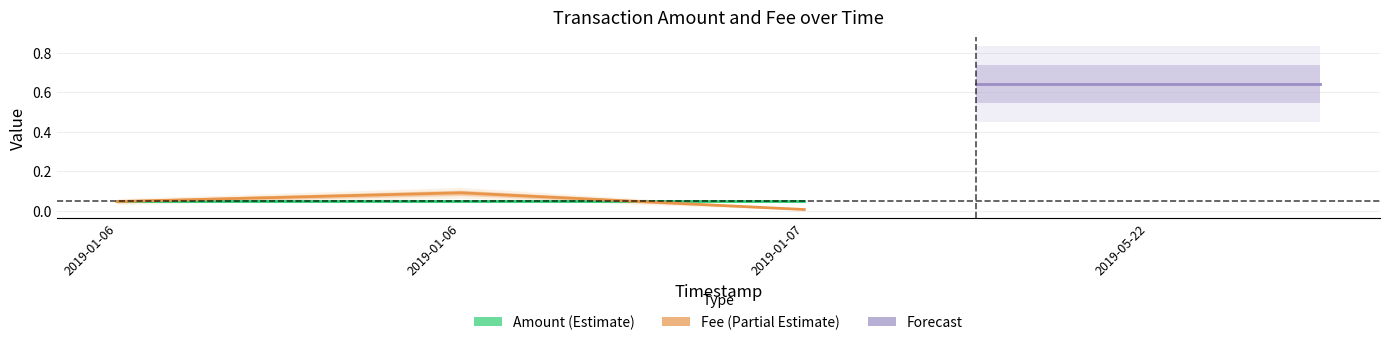

Which has a higher value, 2019-01-06 23:48:05 or 2019-01-06 23:48:05?

2019-01-06 23:48:05